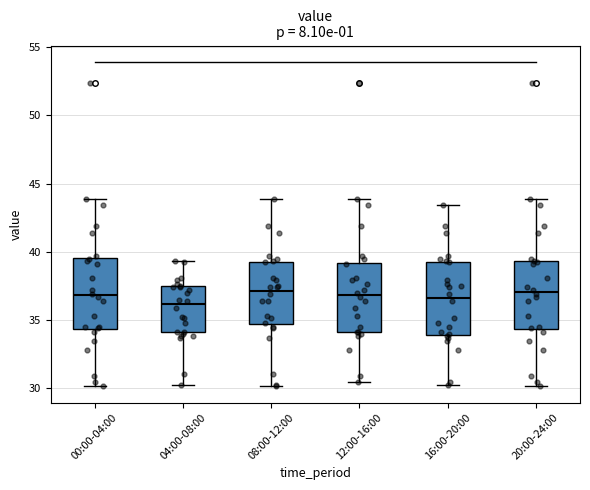

Where is the lower edge of the box for 16:00-20:00 on the y-axis? The values are not printed on the chart, so give them approximately, as read against the axis.

34.0